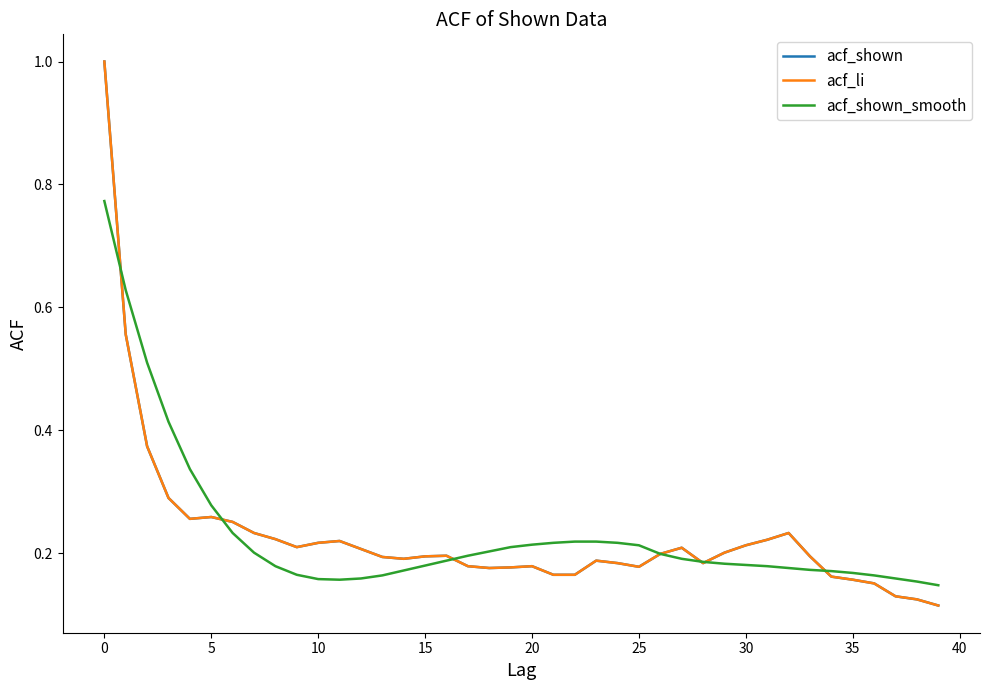

Does the chart display data point markers on the line(s)?

No